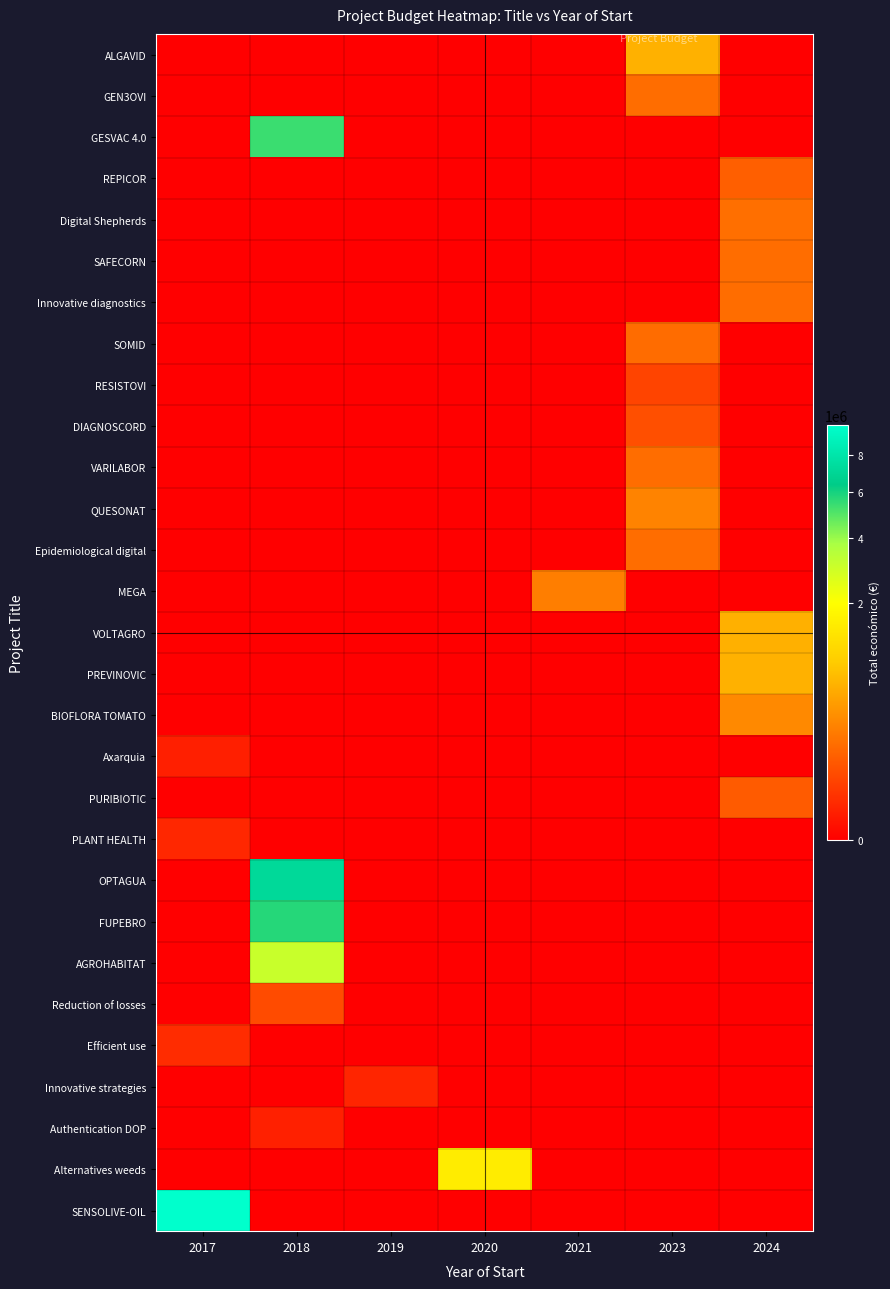

Reading left to right, list all the values displayed in this chart.

ALGAVID: 2017=0	2018=0	2019=0	2020=0	2021=0	2023=599883	2024=0
GEN3OVI: 2017=0	2018=0	2019=0	2020=0	2021=0	2023=150000	2024=0
GESVAC 4.0: 2017=0	2018=5390598	2019=0	2020=0	2021=0	2023=0	2024=0
REPICOR: 2017=0	2018=0	2019=0	2020=0	2021=0	2023=0	2024=98920
Digital Shepherds: 2017=0	2018=0	2019=0	2020=0	2021=0	2023=0	2024=160226
SAFECORN: 2017=0	2018=0	2019=0	2020=0	2021=0	2023=0	2024=150000
Innovative diagnostics: 2017=0	2018=0	2019=0	2020=0	2021=0	2023=0	2024=150000
SOMID: 2017=0	2018=0	2019=0	2020=0	2021=0	2023=148534	2024=0
RESISTOVI: 2017=0	2018=0	2019=0	2020=0	2021=0	2023=40876	2024=0
DIAGNOSCORD: 2017=0	2018=0	2019=0	2020=0	2021=0	2023=59106	2024=0
VARILABOR: 2017=0	2018=0	2019=0	2020=0	2021=0	2023=150000	2024=0
QUESONAT: 2017=0	2018=0	2019=0	2020=0	2021=0	2023=250000	2024=0
Epidemiological digital: 2017=0	2018=0	2019=0	2020=0	2021=0	2023=150000	2024=0
MEGA: 2017=0	2018=0	2019=0	2020=0	2021=228019	2023=0	2024=0
VOLTAGRO: 2017=0	2018=0	2019=0	2020=0	2021=0	2023=0	2024=585460
PREVINOVIC: 2017=0	2018=0	2019=0	2020=0	2021=0	2023=0	2024=593715
BIOFLORA TOMATO: 2017=0	2018=0	2019=0	2020=0	2021=0	2023=0	2024=288442
Axarquia: 2017=4550	2018=0	2019=0	2020=0	2021=0	2023=0	2024=0
PURIBIOTIC: 2017=0	2018=0	2019=0	2020=0	2021=0	2023=0	2024=88160
PLANT HEALTH: 2017=8208	2018=0	2019=0	2020=0	2021=0	2023=0	2024=0
OPTAGUA: 2017=0	2018=7187653	2019=0	2020=0	2021=0	2023=0	2024=0
FUPEBRO: 2017=0	2018=5710096	2019=0	2020=0	2021=0	2023=0	2024=0
AGROHABITAT: 2017=0	2018=3069959	2019=0	2020=0	2021=0	2023=0	2024=0
Reduction of losses: 2017=0	2018=52055	2019=0	2020=0	2021=0	2023=0	2024=0
Efficient use: 2017=11816	2018=0	2019=0	2020=0	2021=0	2023=0	2024=0
Innovative strategies: 2017=0	2018=0	2019=7200	2020=0	2021=0	2023=0	2024=0
Authentication DOP: 2017=0	2018=5000	2019=0	2020=0	2021=0	2023=0	2024=0
Alternatives weeds: 2017=0	2018=0	2019=0	2020=1513726	2021=0	2023=0	2024=0
SENSOLIVE-OIL: 2017=9900193	2018=0	2019=0	2020=0	2021=0	2023=0	2024=0